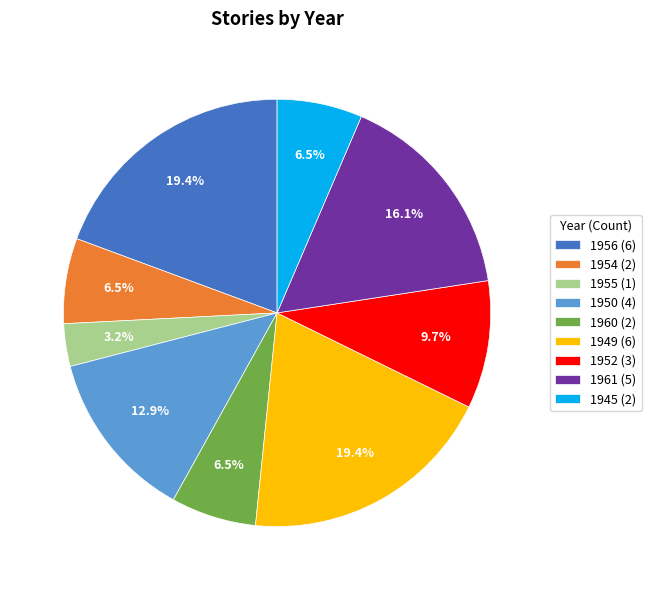

Is there a majority slice in this chart?

No